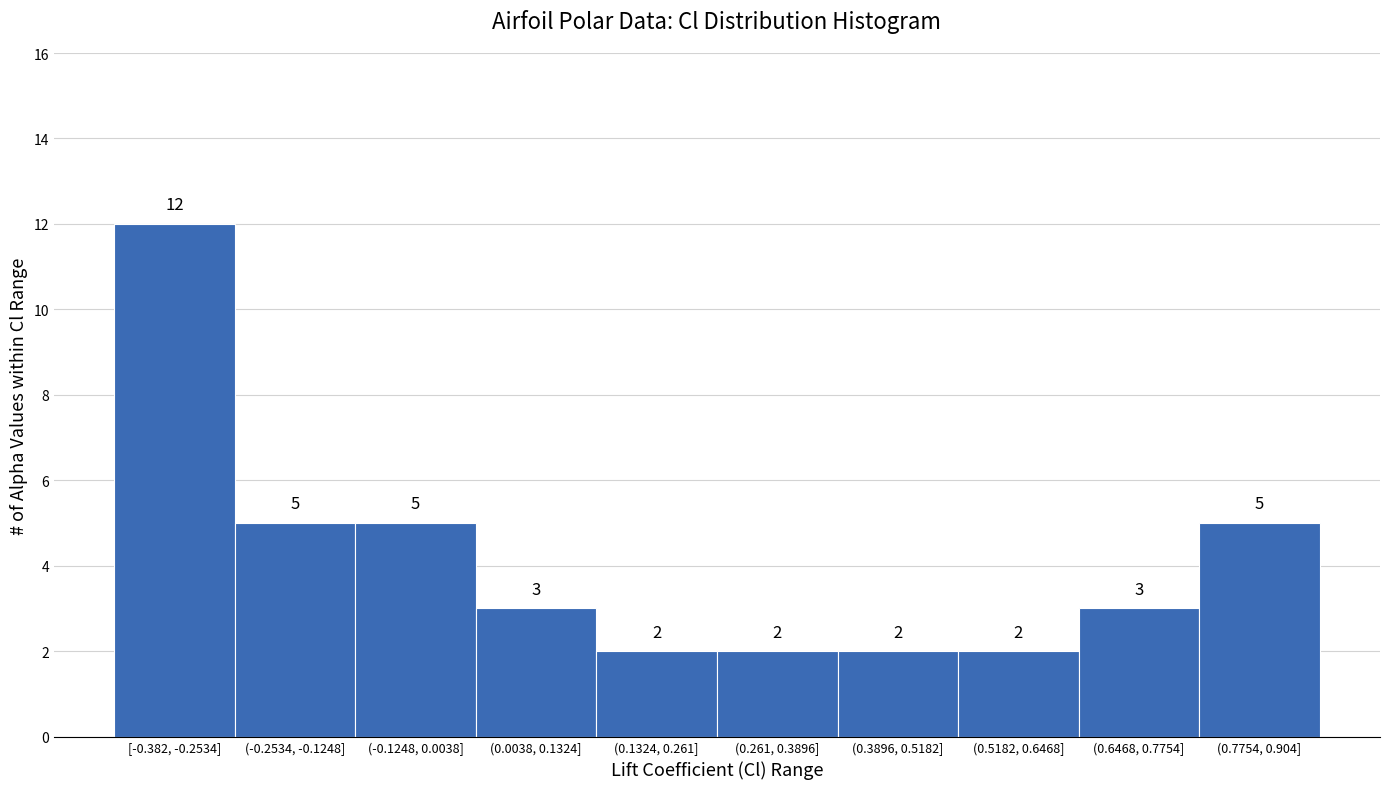

Reading left to right, list all the values displayed in this chart.

[-0.382, -0.2534]=12	(-0.2534, -0.1248]=5	(-0.1248, 0.0038]=5	(0.0038, 0.1324]=3	(0.1324, 0.261]=2	(0.261, 0.3896]=2	(0.3896, 0.5182]=2	(0.5182, 0.6468]=2	(0.6468, 0.7754]=3	(0.7754, 0.904]=5